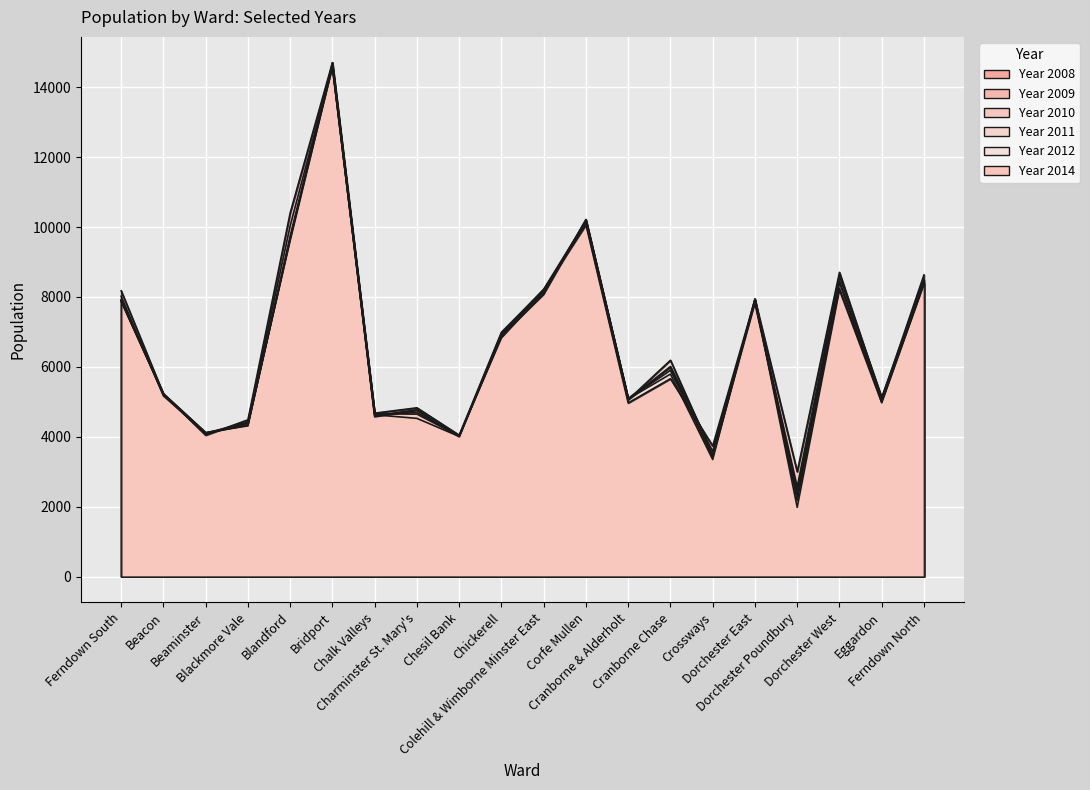

Reading left to right, extract all data points from this chart.

Year 2008: Ferndown South=7888	Beacon=5211	Beaminster=4097	Blackmore Vale=4330	Blandford=9662	Bridport=14702	Chalk Valleys=4630	Charminster St. Mary's=4527	Chesil Bank=4010	Chickerell=6953	Colehill & Wimborne Minster East=8220	Corfe Mullen=10179	Cranborne & Alderholt=5081	Cranborne Chase=5794	Crossways=3349	Dorchester East=7944	Dorchester Poundbury=1982	Dorchester West=8197	Eggardon=4978	Ferndown North=8360
Year 2009: Ferndown South=7917	Beacon=5202	Beaminster=4094	Blackmore Vale=4384	Blandford=9610	Bridport=14584	Chalk Valleys=4659	Charminster St. Mary's=4648	Chesil Bank=4015	Chickerell=6873	Colehill & Wimborne Minster East=8182	Corfe Mullen=10165	Cranborne & Alderholt=5077	Cranborne Chase=5899	Crossways=3428	Dorchester East=7938	Dorchester Poundbury=2176	Dorchester West=8253	Eggardon=5035	Ferndown North=8461
Year 2010: Ferndown South=7871	Beacon=5221	Beaminster=4111	Blackmore Vale=4344	Blandford=9684	Bridport=14560	Chalk Valleys=4637	Charminster St. Mary's=4691	Chesil Bank=4040	Chickerell=6825	Colehill & Wimborne Minster East=8128	Corfe Mullen=10205	Cranborne & Alderholt=5099	Cranborne Chase=5969	Crossways=3424	Dorchester East=7817	Dorchester Poundbury=2314	Dorchester West=8409	Eggardon=4979	Ferndown North=8385
Year 2011: Ferndown South=7908	Beacon=5234	Beaminster=4123	Blackmore Vale=4313	Blandford=9739	Bridport=14616	Chalk Valleys=4568	Charminster St. Mary's=4746	Chesil Bank=4010	Chickerell=6878	Colehill & Wimborne Minster East=8063	Corfe Mullen=10218	Cranborne & Alderholt=5060	Cranborne Chase=6190	Crossways=3481	Dorchester East=7859	Dorchester Poundbury=2456	Dorchester West=8458	Eggardon=5077	Ferndown North=8396
Year 2012: Ferndown South=8021	Beacon=5171	Beaminster=4104	Blackmore Vale=4418	Blandford=10037	Bridport=14611	Chalk Valleys=4603	Charminster St. Mary's=4774	Chesil Bank=4002	Chickerell=6933	Colehill & Wimborne Minster East=8082	Corfe Mullen=10154	Cranborne & Alderholt=5062	Cranborne Chase=6011	Crossways=3581	Dorchester East=7871	Dorchester Poundbury=2568	Dorchester West=8592	Eggardon=5130	Ferndown North=8488
Year 2014: Ferndown South=8177	Beacon=5219	Beaminster=4047	Blackmore Vale=4485	Blandford=10405	Bridport=14705	Chalk Valleys=4676	Charminster St. Mary's=4829	Chesil Bank=4046	Chickerell=6991	Colehill & Wimborne Minster East=8211	Corfe Mullen=10067	Cranborne & Alderholt=4969	Cranborne Chase=5662	Crossways=3738	Dorchester East=7926	Dorchester Poundbury=3003	Dorchester West=8704	Eggardon=5083	Ferndown North=8630